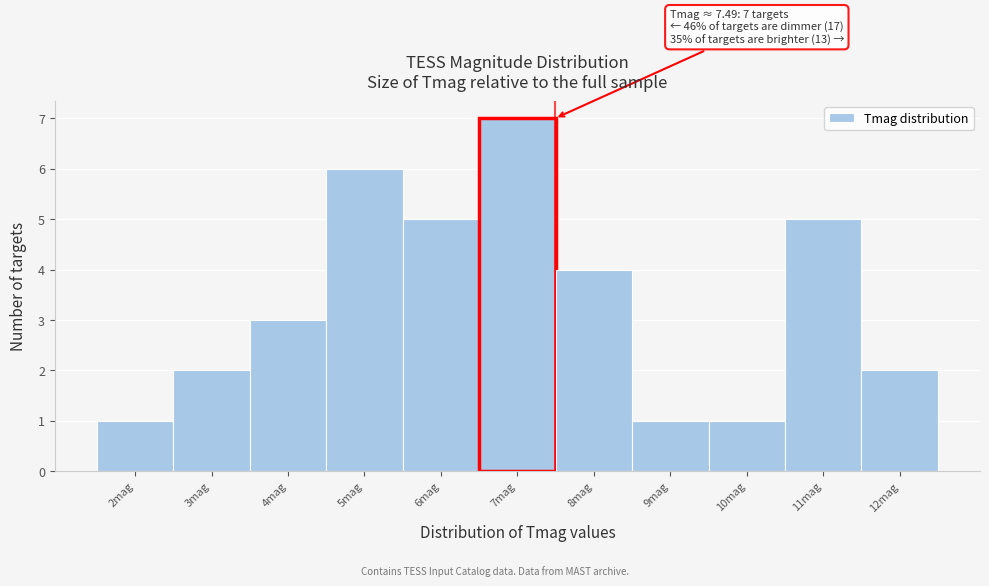

Reading left to right, transcribe all the data shown in this chart.

1	2	3	6	5	7	4	1	1	5	2